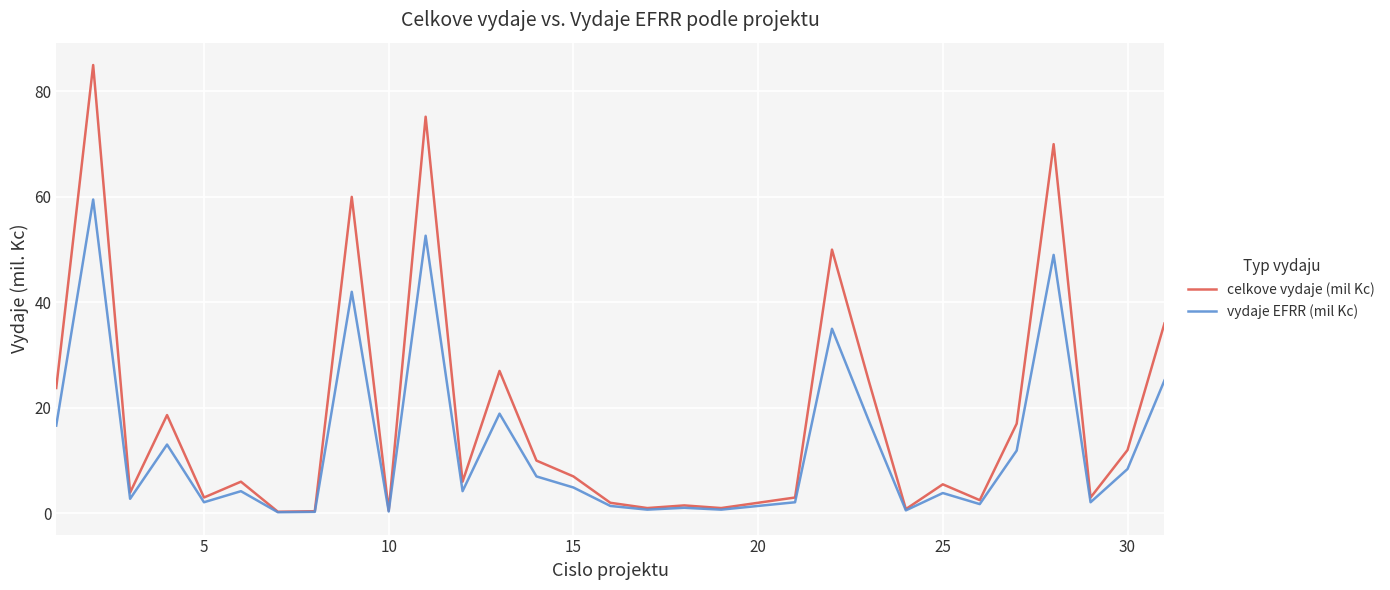

What is the average value of the celkove vydaje (mil Kc) series?

18.0